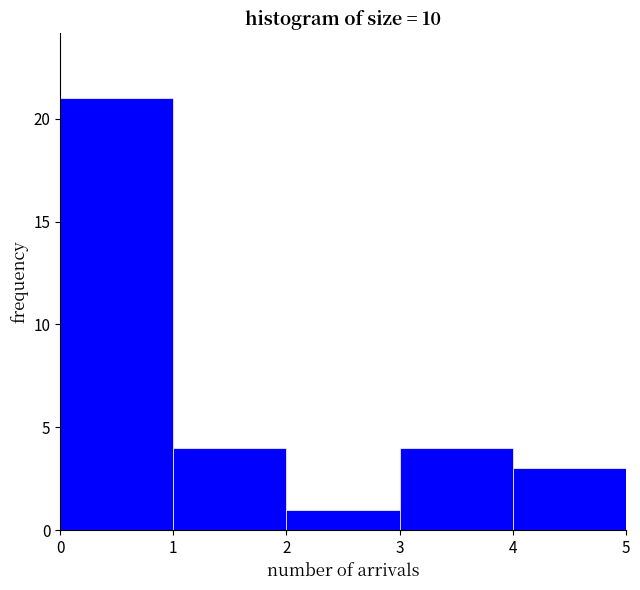

How tall is the bar that spans 2 to 3 on the x-axis? The values are not printed on the chart, so give them approximately, as read against the axis.

1